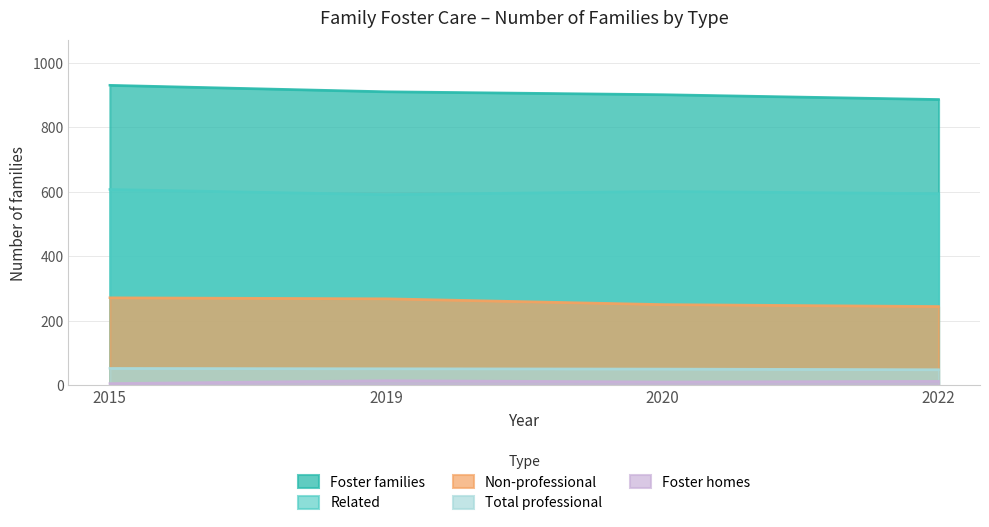

Rank the series at 2020 from highest to lowest value.

Foster families, Related, Non-professional, Total professional, Foster homes